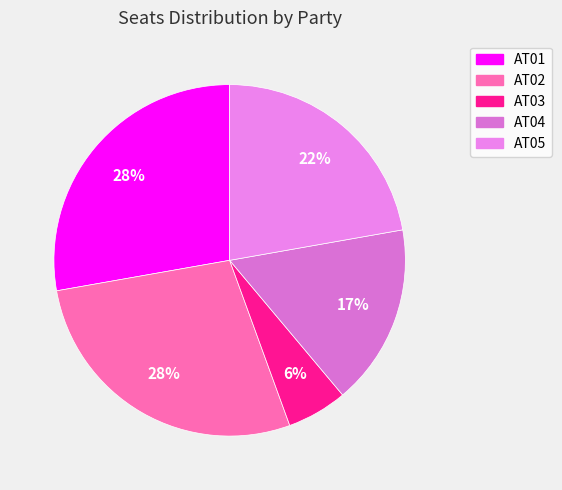

Count the number of slices in the pie.

5